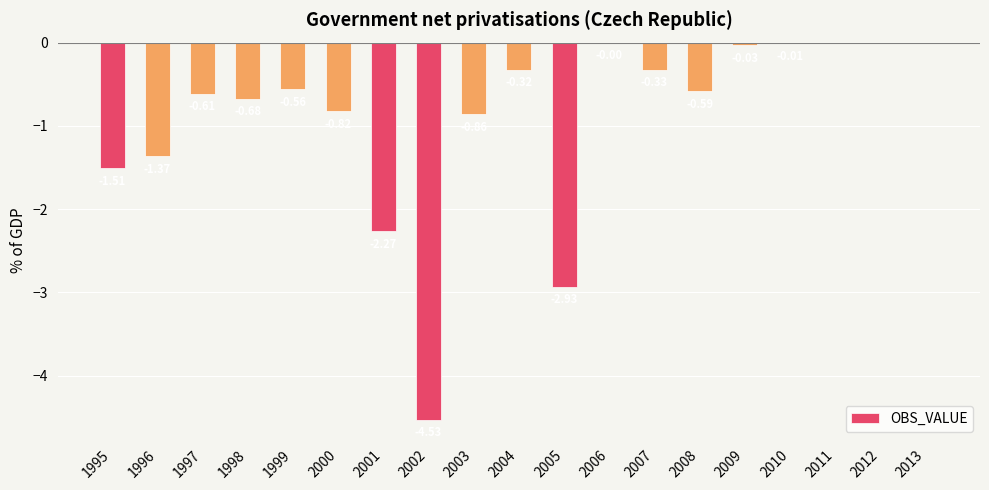

Is it true that the value at 2013 is 1.5?

False